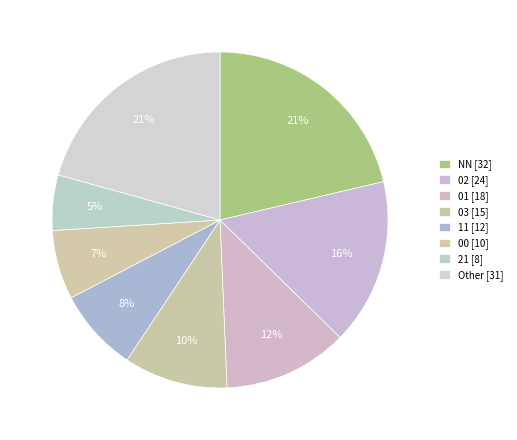

Count the number of slices in the pie.

8